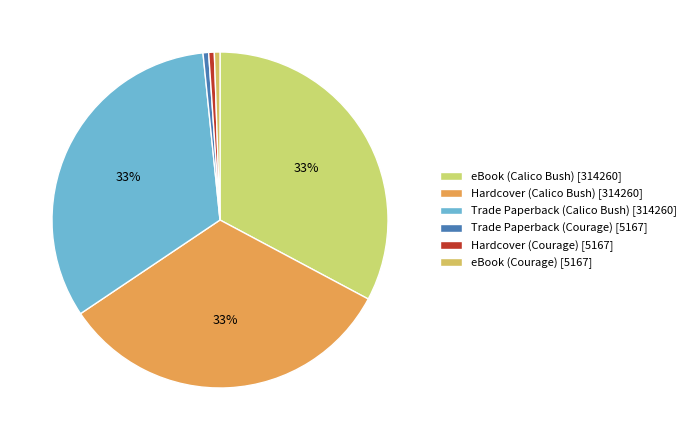

What is the change in value from eBook (Calico Bush) to Trade Paperback (Courage)?

-309093